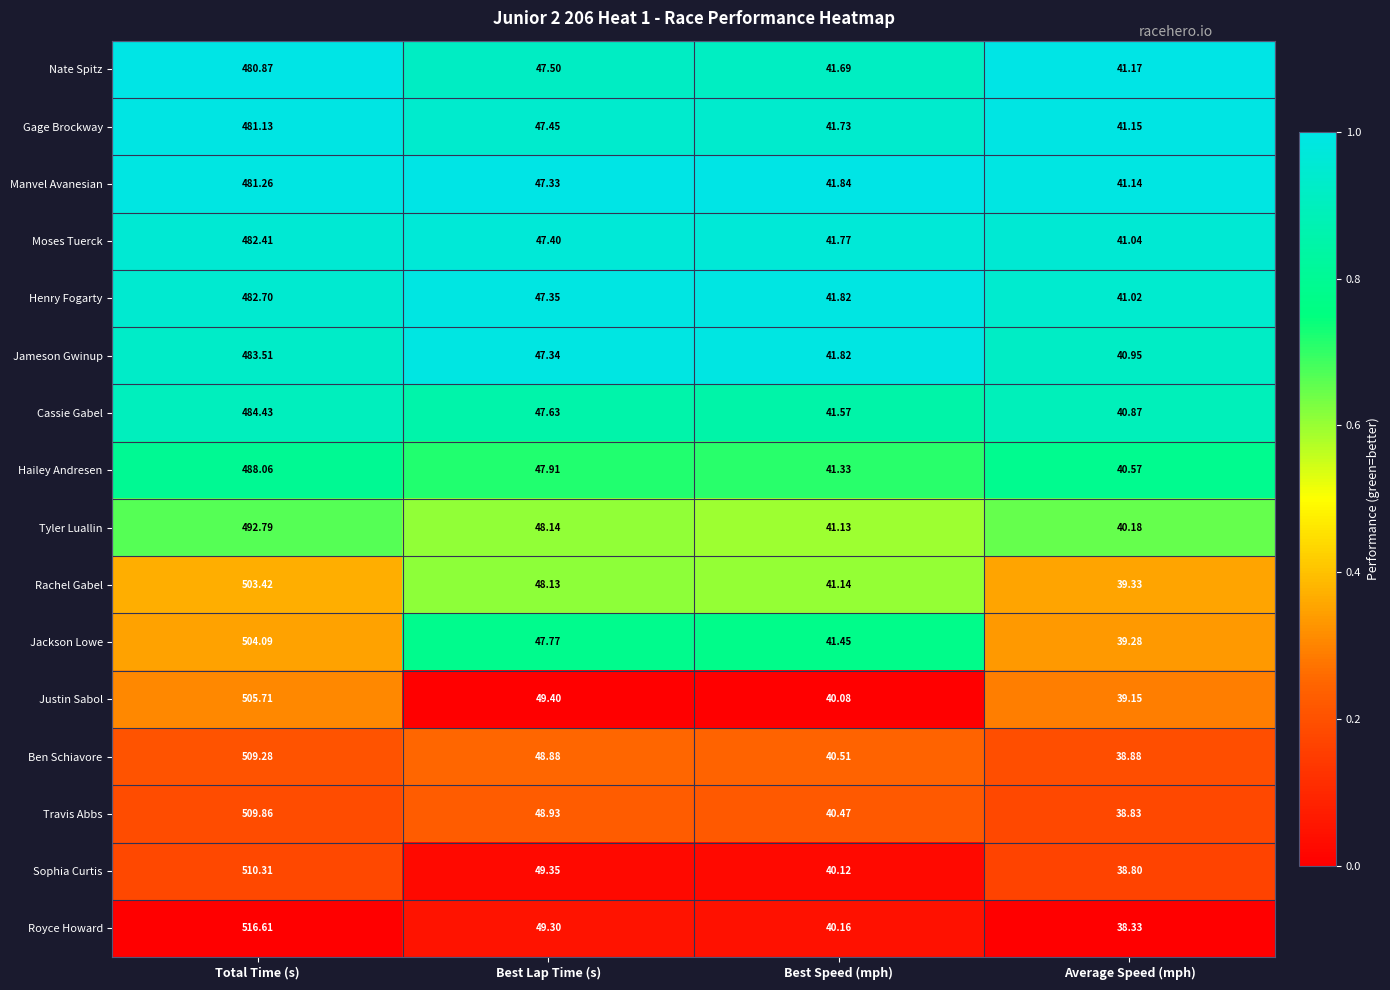

Which series has the largest total across all categories?

Royce Howard